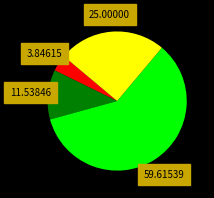

Does any single category account for the majority?

Yes